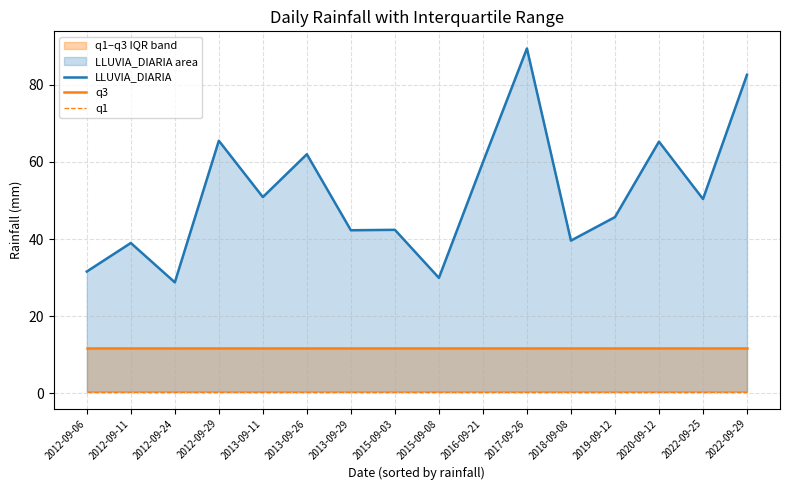

What are all the series names shown in the legend?

LLUVIA_DIARIA, q3, q1